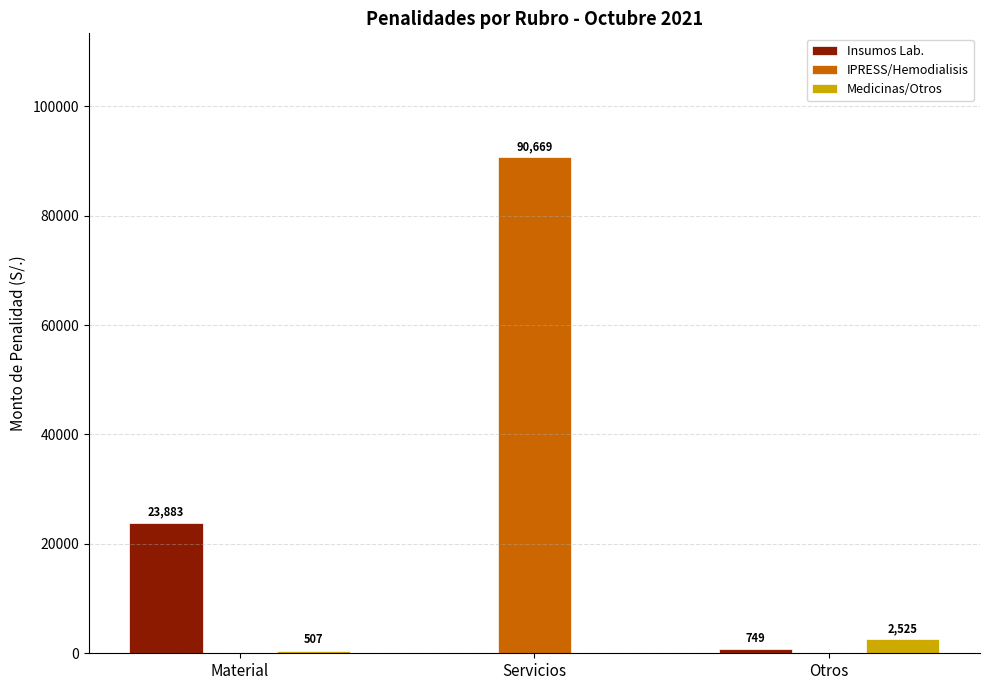

Which series has the largest total across all categories?

IPRESS/Hemodialisis